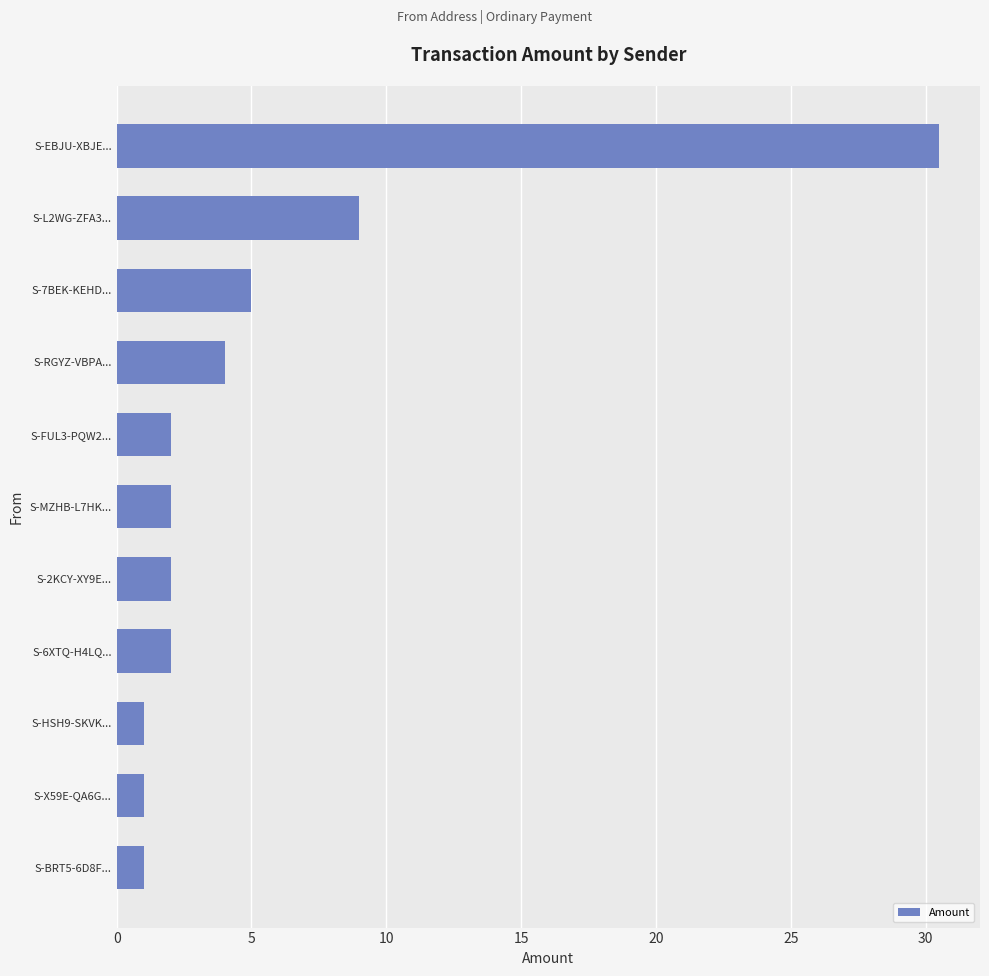

What is the average value?

5.4